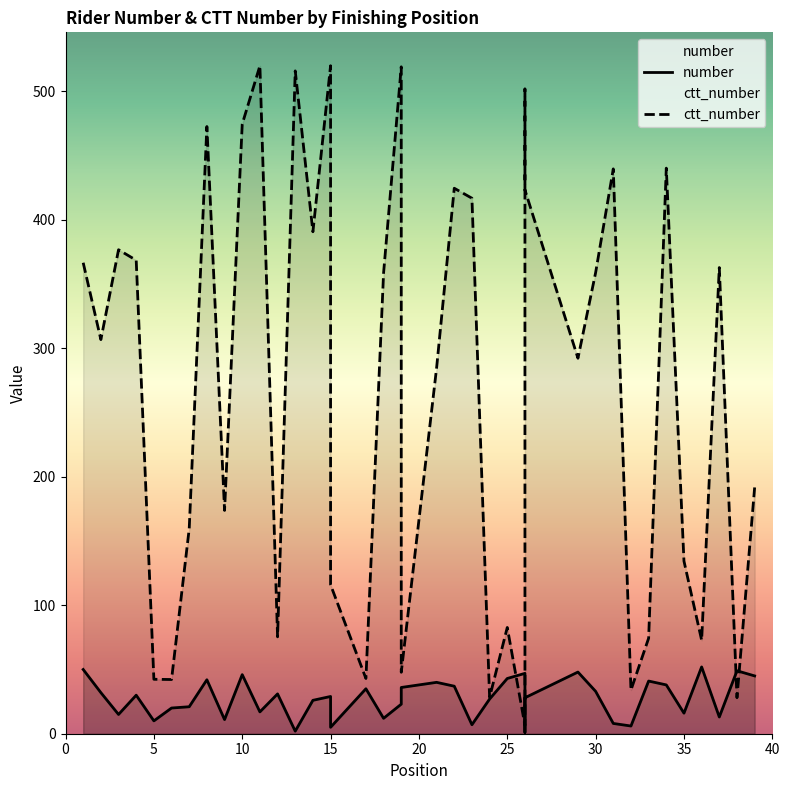

What are all the series names shown in the legend?

number, ctt_number